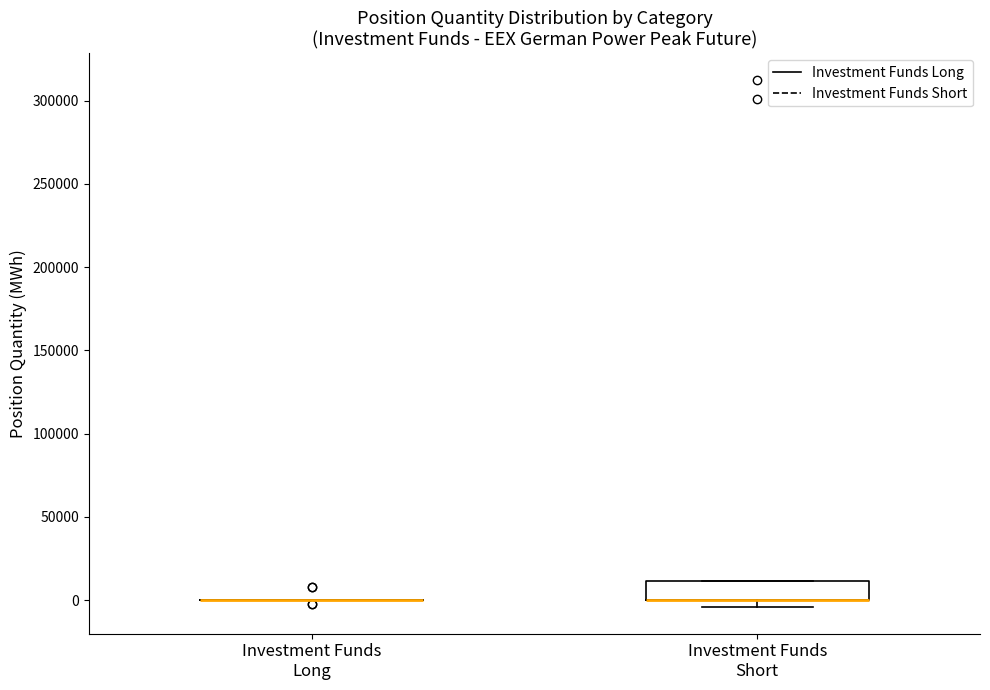

Reading left to right, read every box against the y-axis: the position of its median line, the range the box covers, and the ends of its whiskers. The values are not printed on the chart, so give them approximately, as read against the axis.

Investment Funds Long: box collapsed to a line at 0, whiskers 0 to 0
Investment Funds Short: median 0 (drawn on the box's lower edge), box 0 to 10000, whiskers -5000 to 10000